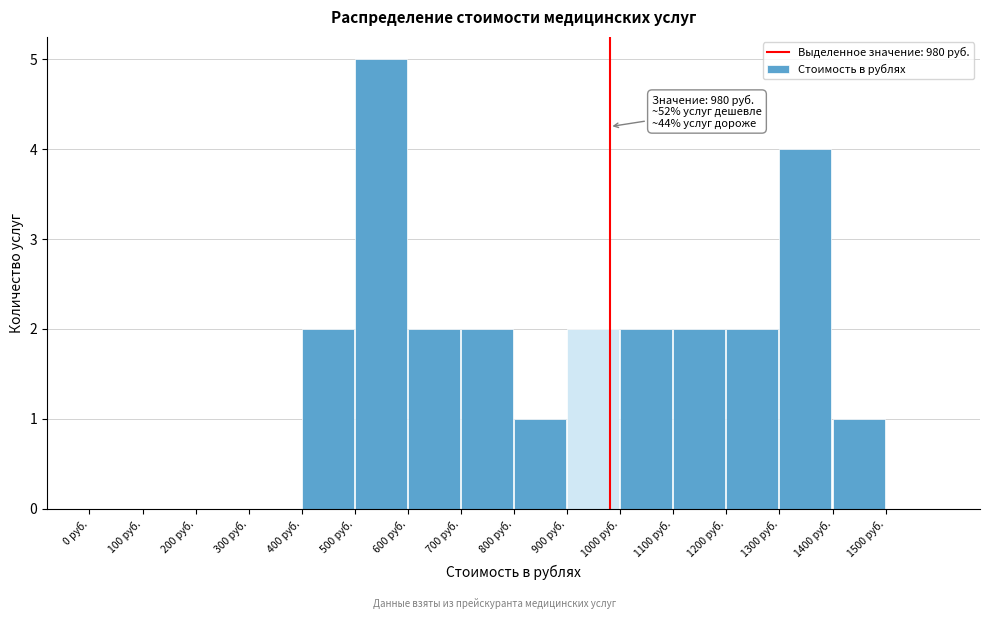

Which range on the x-axis has the tallest bar?

500 to 600